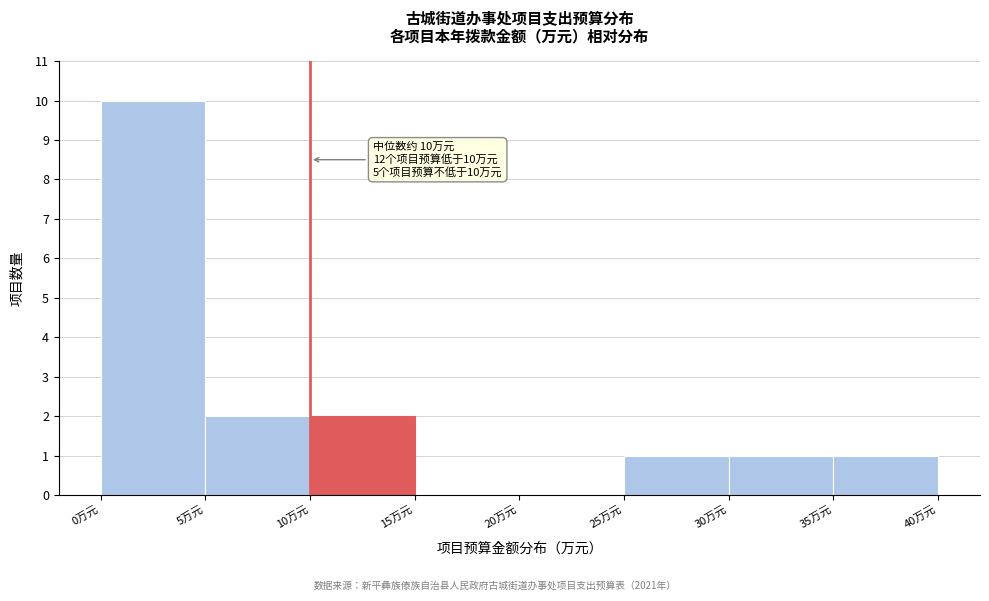

Which range on the x-axis has the tallest bar?

0 to 5